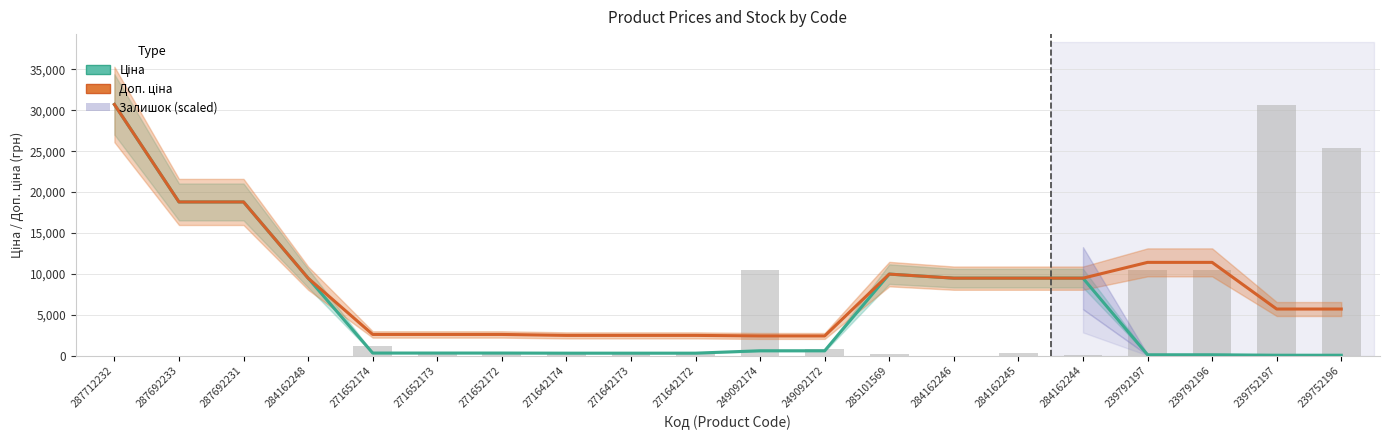

Reading right to left, extract all data points from this chart.

Ціна: 57.0	57.0	114.1	114.1	9480.1	9480.1	9480.1	9975.0	603.7	603.7	310.3	310.3	310.3	324.8	324.8	324.8	9480.1	18796.8	18796.8	30717.1
Доп. ціна: 5705.0	5705.0	11410.0	11410.0	9480.1	9480.1	9480.1	9975.0	2414.8	2414.8	2482.4	2482.4	2482.4	2598.3	2598.3	2598.3	9480.1	18796.8	18796.8	30717.1
Залишок: 25343.4	30680.8	10529.5	10493.2	72.6	290.5	0.0	254.2	762.5	10456.9	181.5	254.2	326.8	181.5	435.7	1198.2	0.0	0.0	0.0	0.0